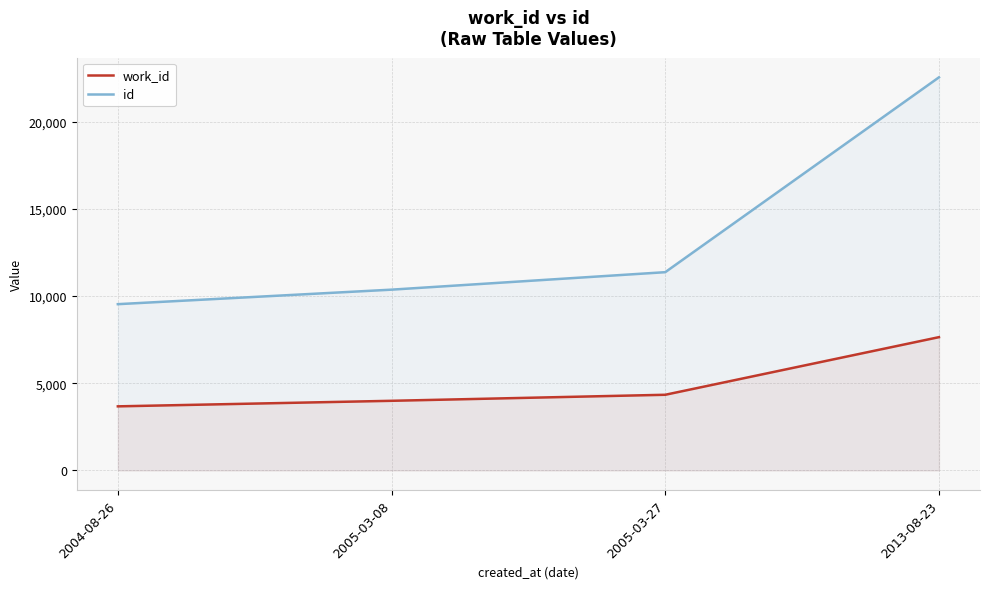

How many values in the id series exceed 11369?

1